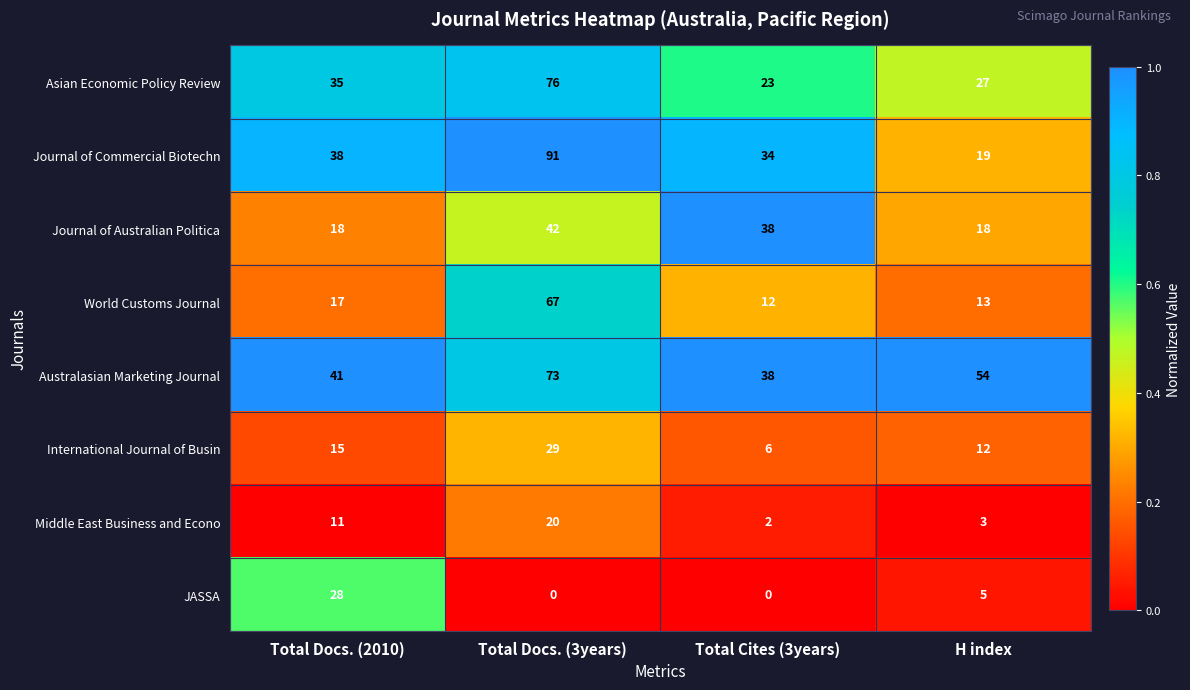

Which series has the largest total across all categories?

Australasian Marketing Journal